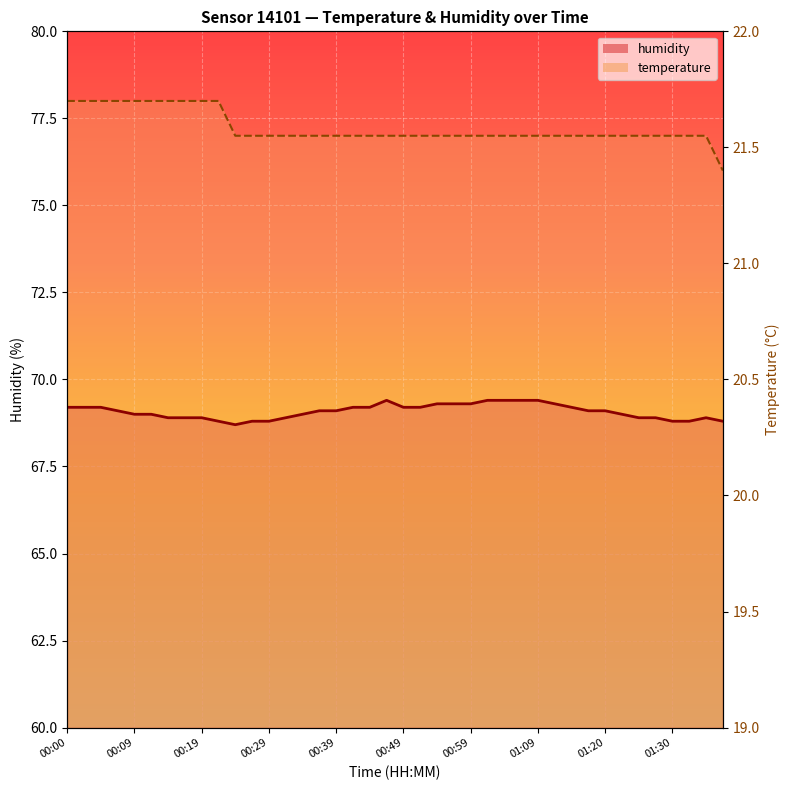

In humidity, how many points are higher than both neighbors (excluding endpoints)?

2